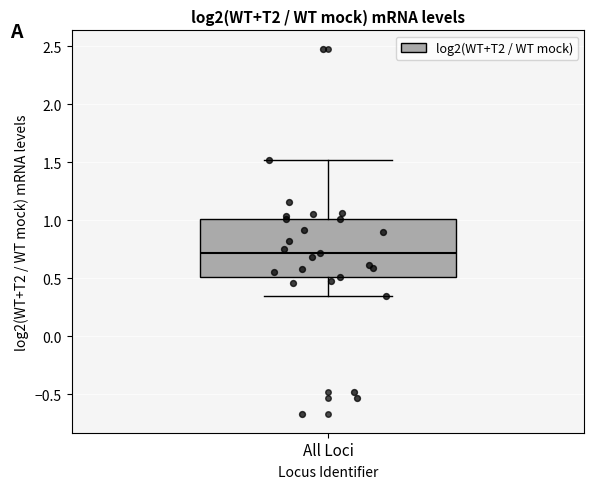

Transcribe this box plot: give where the median line is, the range the box spans, and where the two whiskers end, as read against the y-axis. The values are not printed on the chart, so give them approximately, as read against the axis.

median 0.70, box 0.50 to 1.00, whiskers 0.35 to 1.50